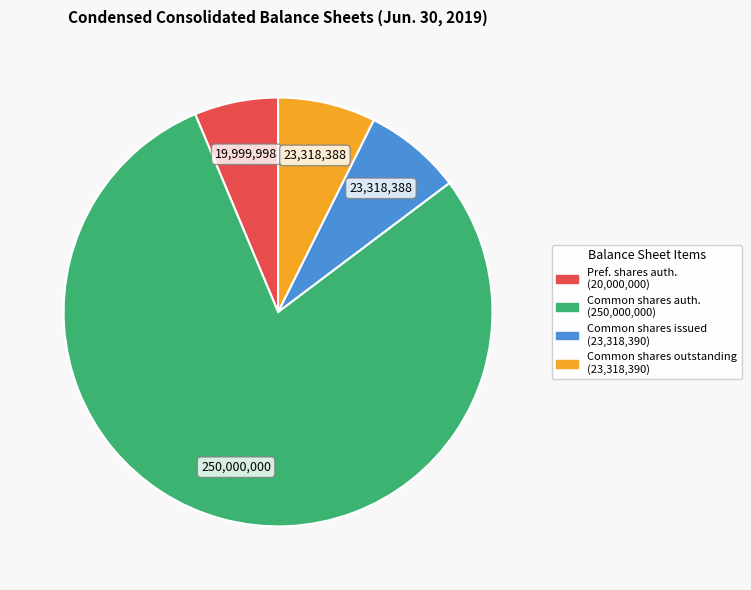

Is there a majority slice in this chart?

Yes